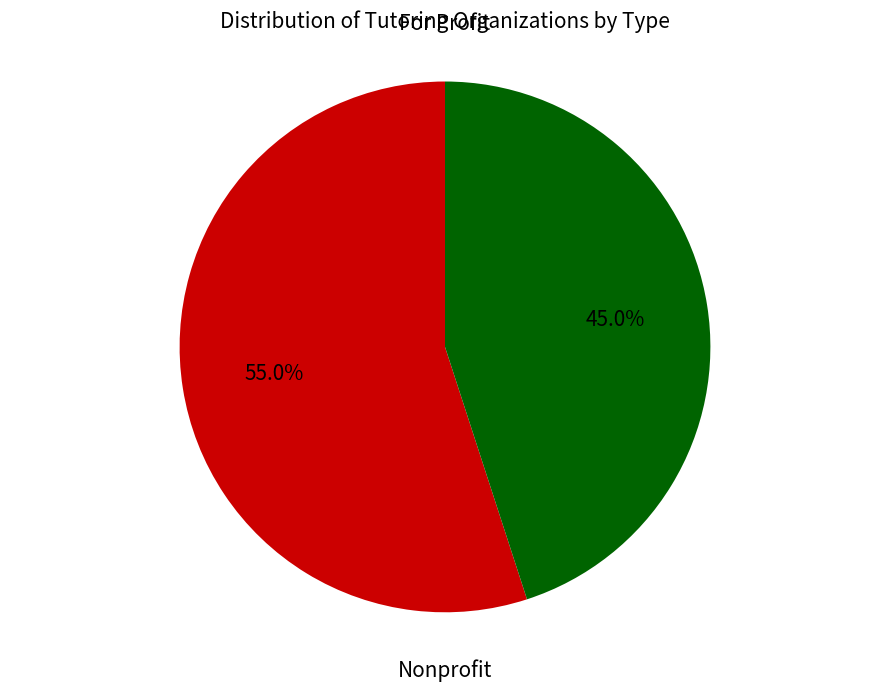

Does any single category account for the majority?

Yes